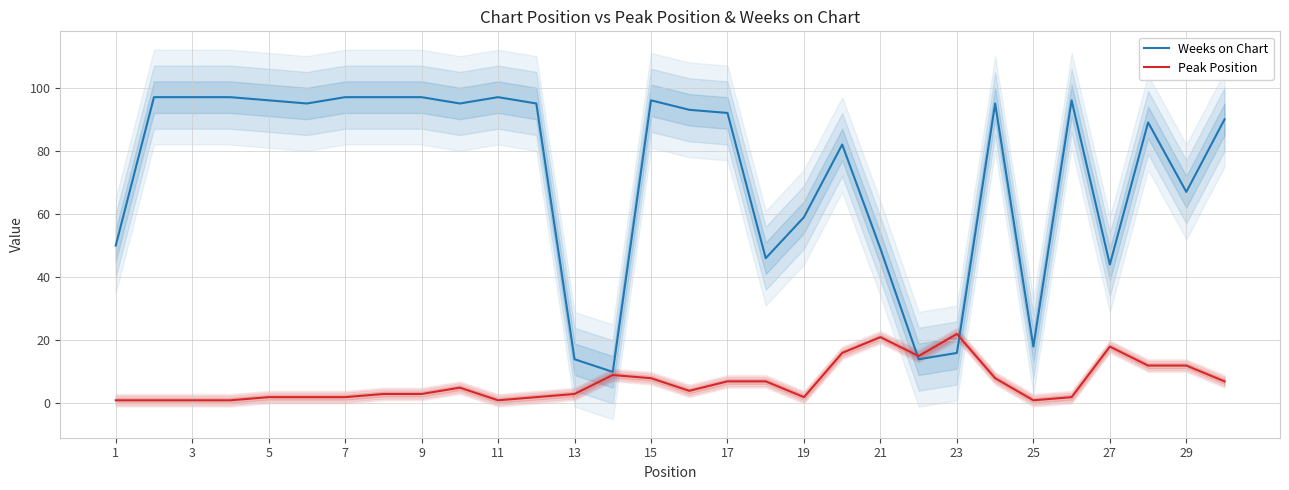

What is the difference between the second highest and second lowest values in the Peak Position series?

20